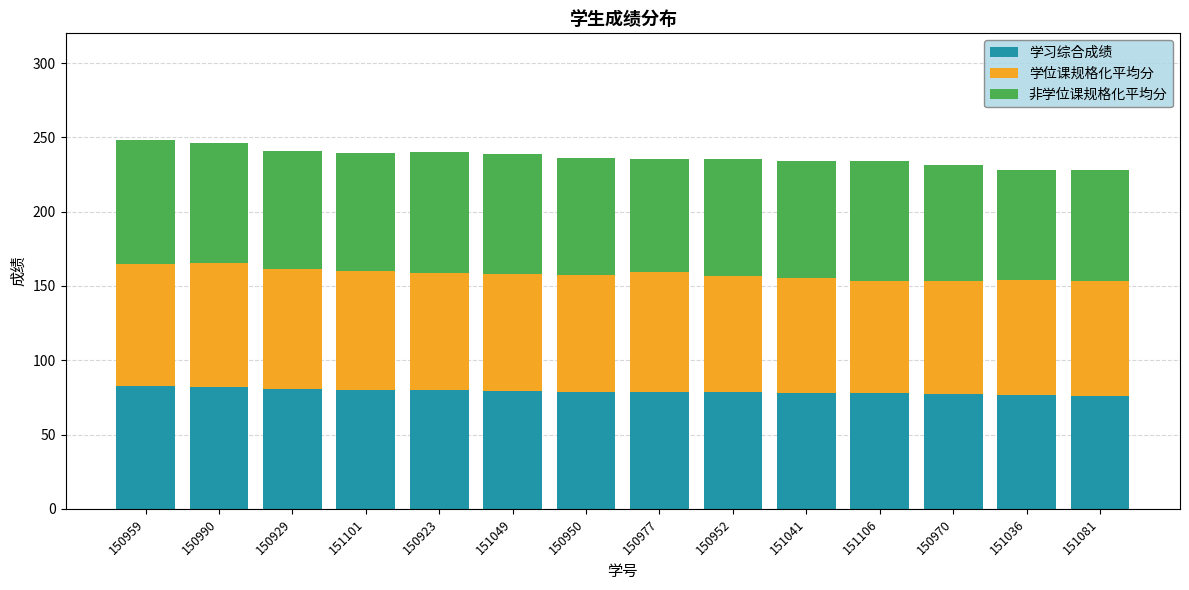

The 学习综合成绩 series shows 125.2 at 150952. True or false?

False